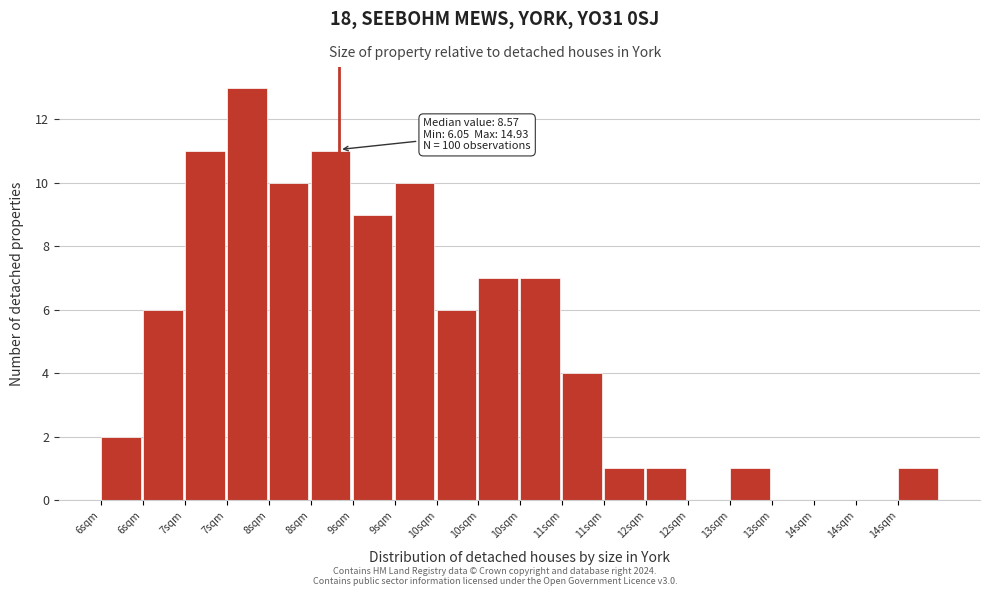

How many distinct data groups are displayed?

1